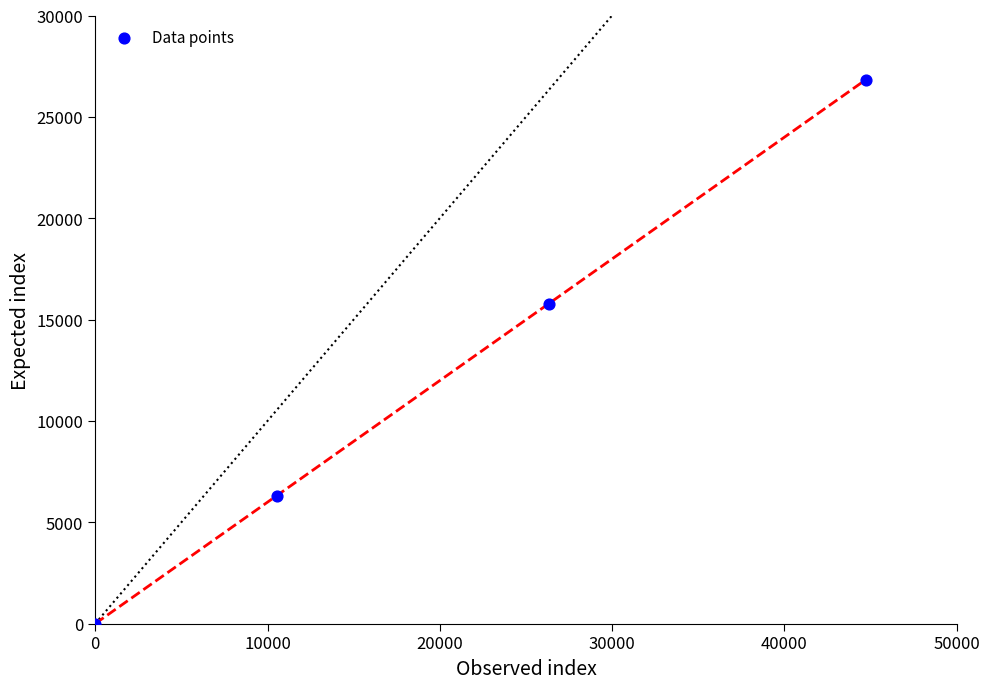

What Y value in the scatter plot is closest to 13421?

15789.7